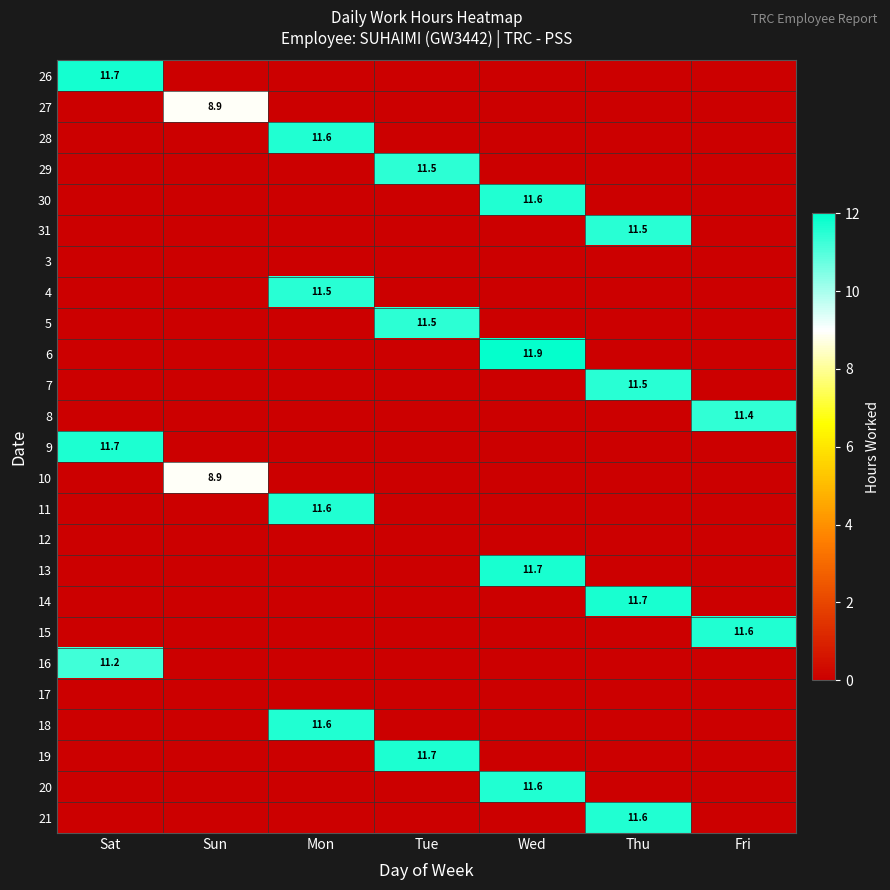

The 16 series shows 19.0 at Sat. True or false?

False